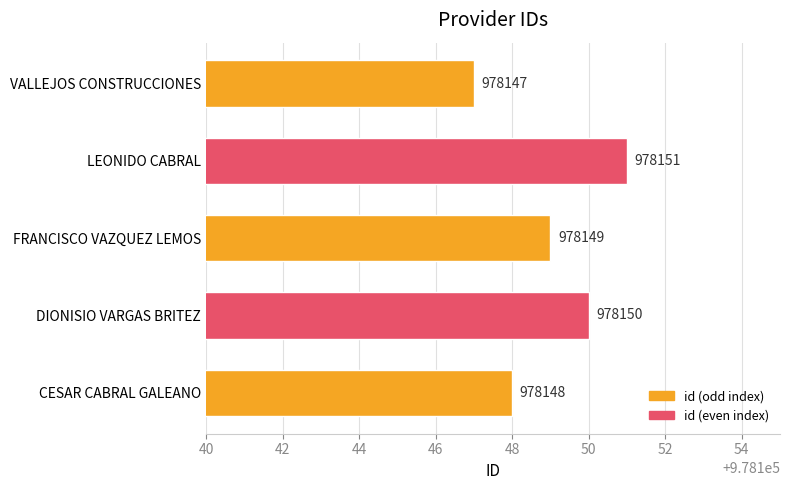

Is it true that the value at FRANCISCO VAZQUEZ LEMOS is 278231?

False